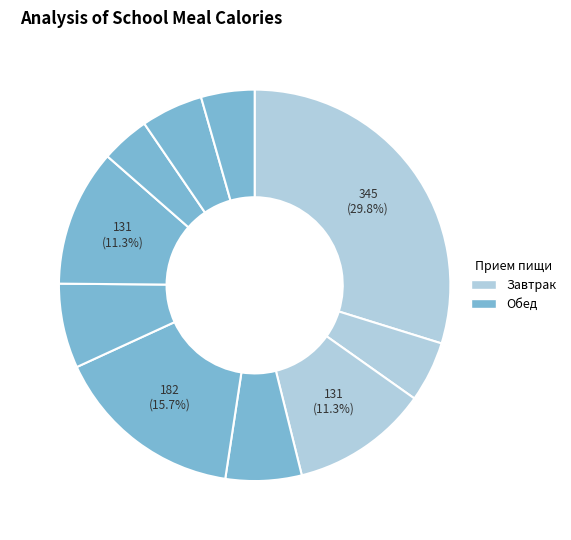

Which category has the smallest portion of the pie?

НАПИТОК ЯБЛОЧНЫЙ